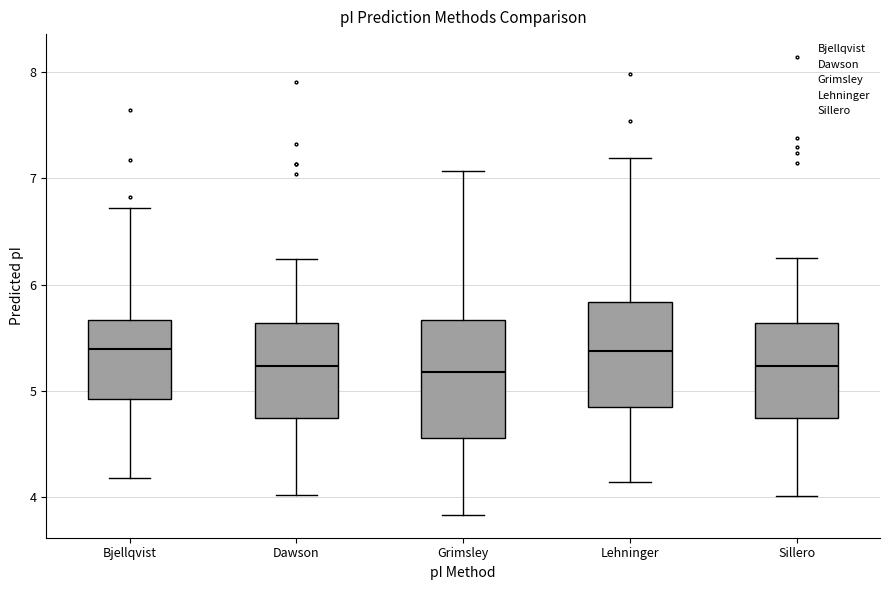

Reading left to right, read every box against the y-axis: the position of its median line, the range the box covers, and the ends of its whiskers. The values are not printed on the chart, so give them approximately, as read against the axis.

Bjellqvist: median 5.4, box 4.9 to 5.7, whiskers 4.2 to 6.7
Dawson: median 5.2, box 4.7 to 5.6, whiskers 4.0 to 6.2
Grimsley: median 5.2, box 4.6 to 5.7, whiskers 3.8 to 7.1
Lehninger: median 5.4, box 4.9 to 5.8, whiskers 4.1 to 7.2
Sillero: median 5.2, box 4.7 to 5.6, whiskers 4.0 to 6.2